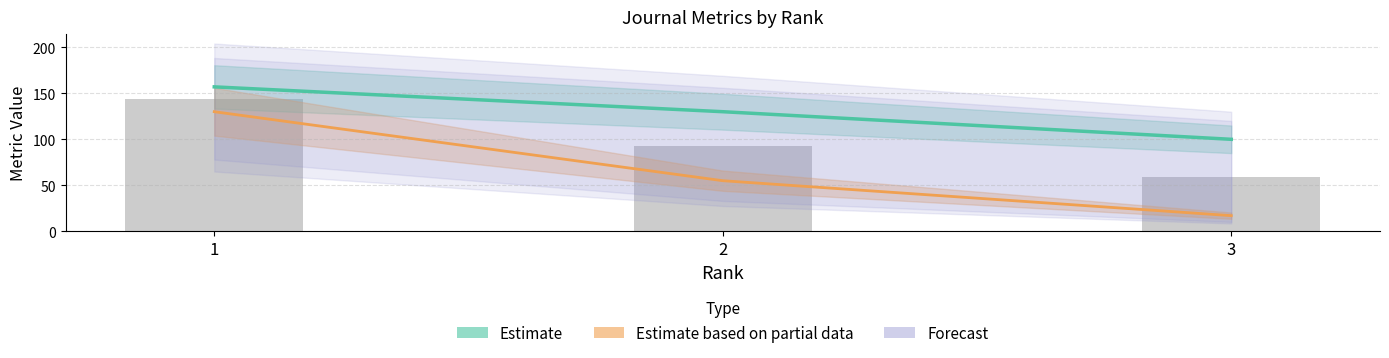

What is the sum of the Estimate values at 1 and 3?

257.0